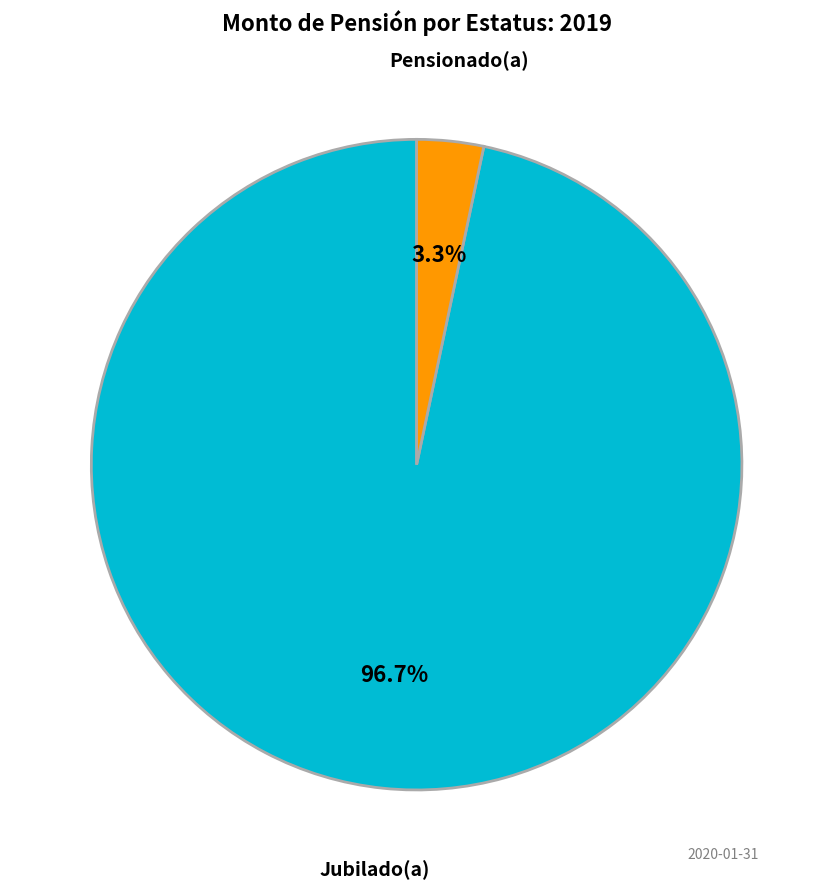

To the nearest percent, what is the difference between the largest and smallest slice percentages?

93%